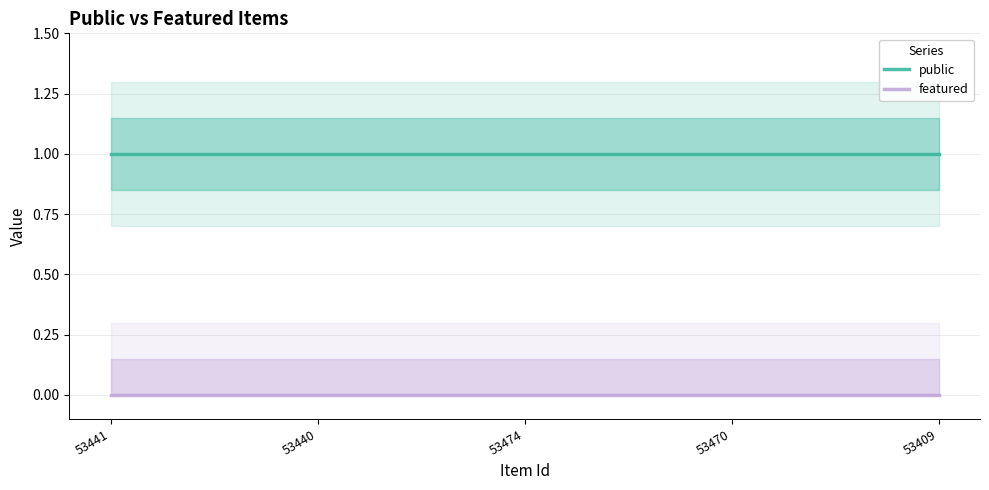

Between 53441 and 53470, which series saw the biggest shift?

public